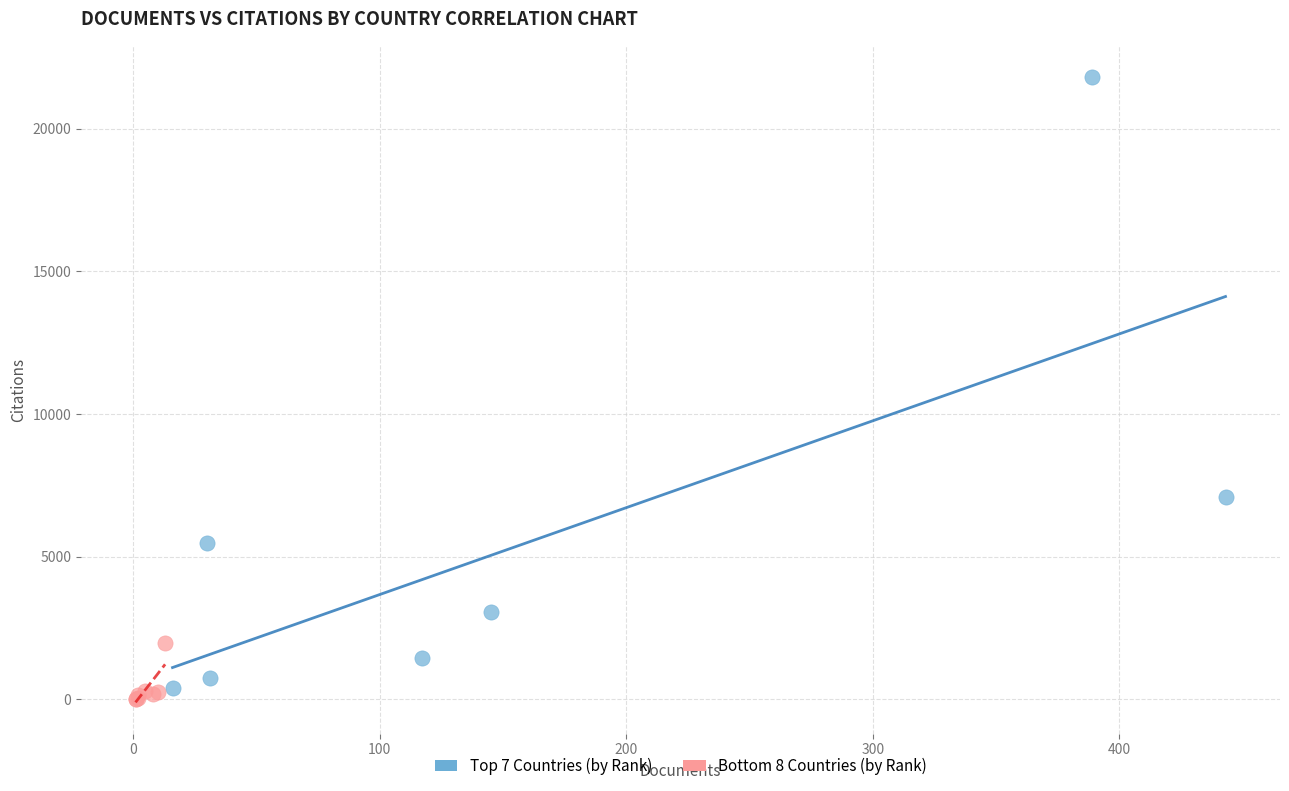

What are all the series names shown in the legend?

Top 7 Countries (by Rank), Bottom 8 Countries (by Rank)